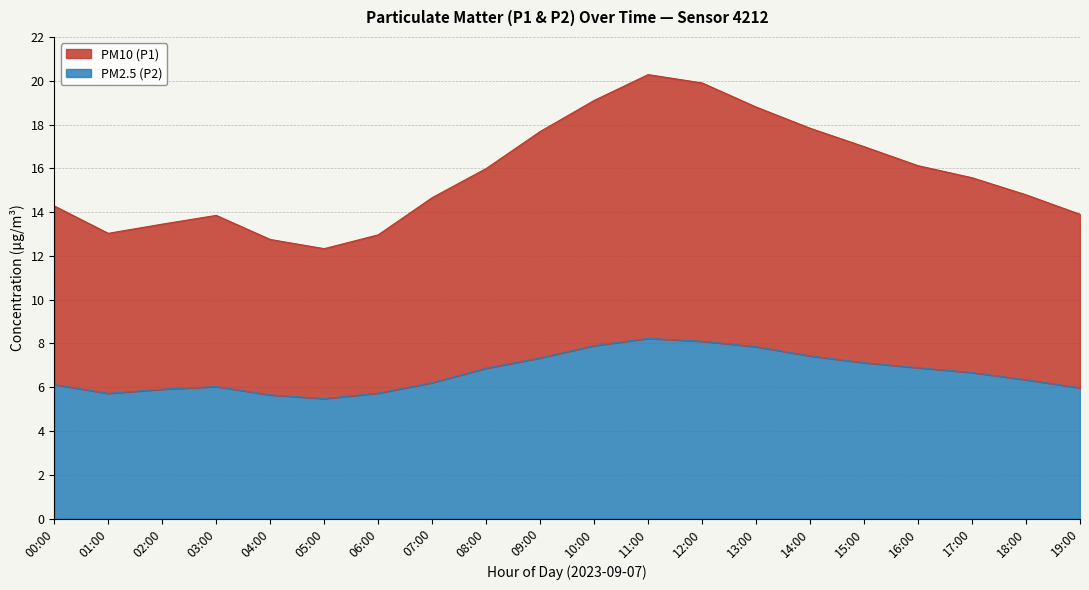

Where is the first local maximum for P1?

03:00